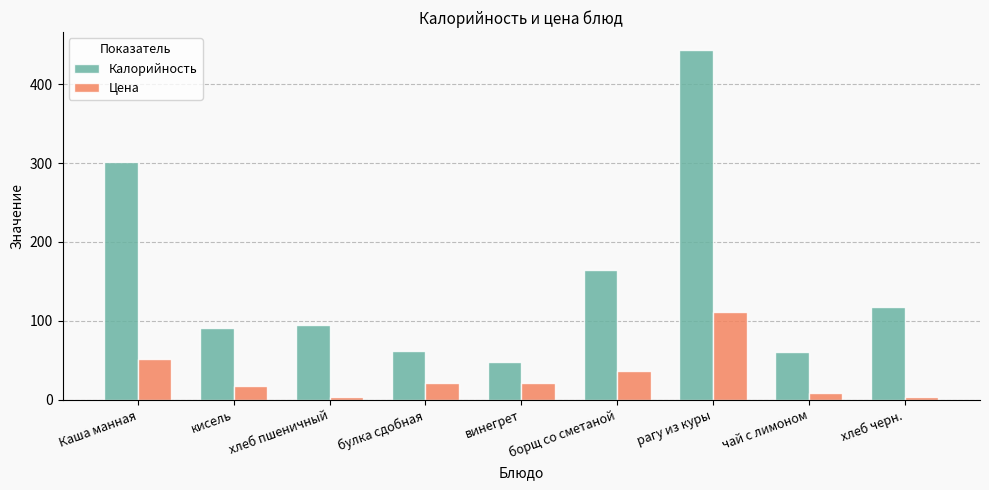

What is the value of the Цена bar at the 1st from the left?

52